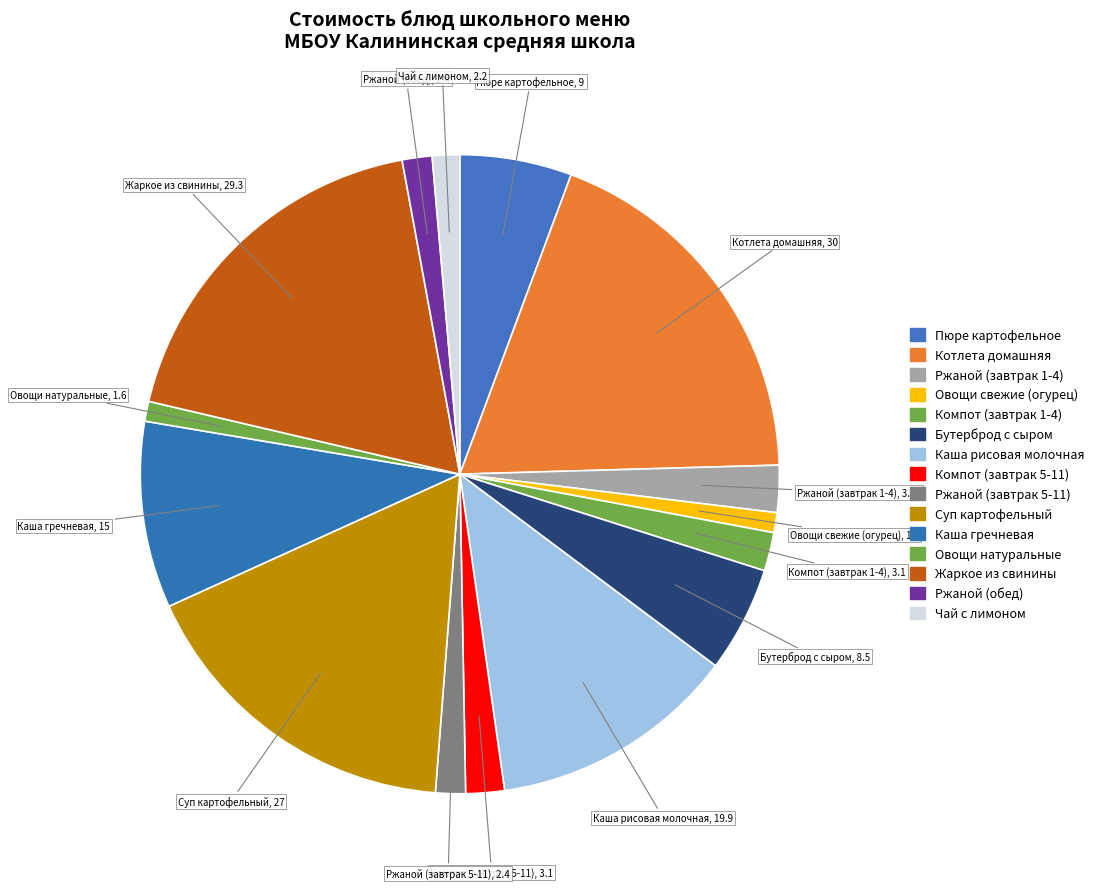

Rank the categories by value from highest to lowest.

Котлета домашняя, Жаркое из свинины, Суп картофельный, Каша рисовая молочная, Каша гречневая, Пюре картофельное, Бутерброд с сыром, Ржаной (завтрак 1-4), Компот (завтрак 1-4), Компот (завтрак 5-11), Ржаной (завтрак 5-11), Ржаной (обед), Чай с лимоном, Овощи свежие (огурец), Овощи натуральные